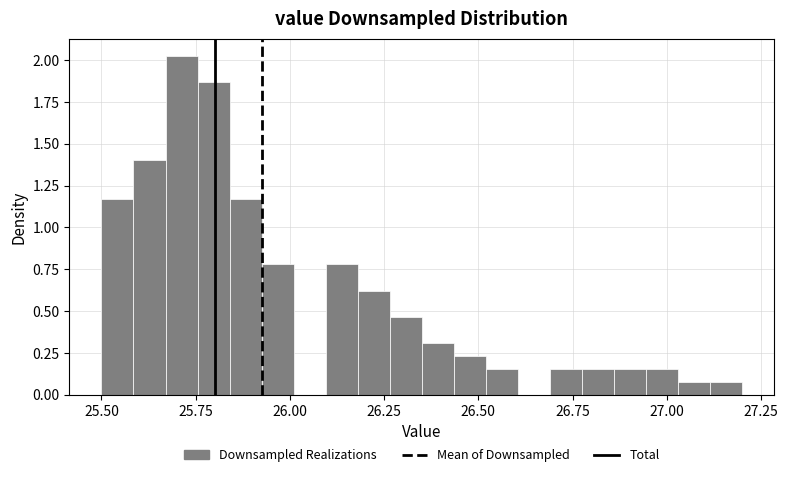

Read against the x-axis, roughly where is the centre of the tallest bar?

25.70